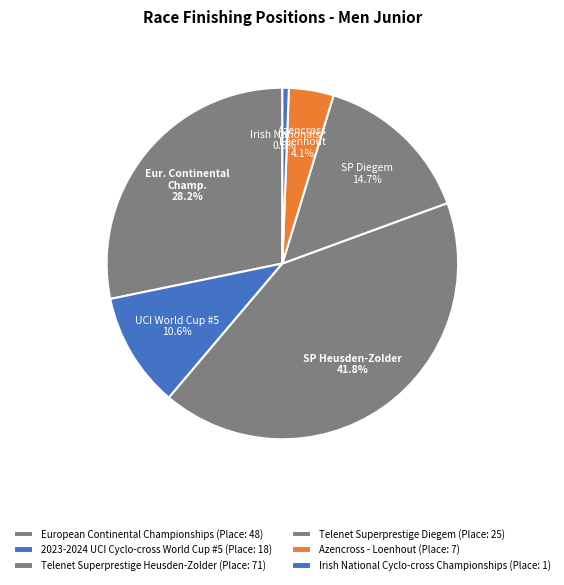

To the nearest percent, what is the combined percentage of European Continental Championships and 2023-2024 UCI Cyclo-cross World Cup #5?

39%